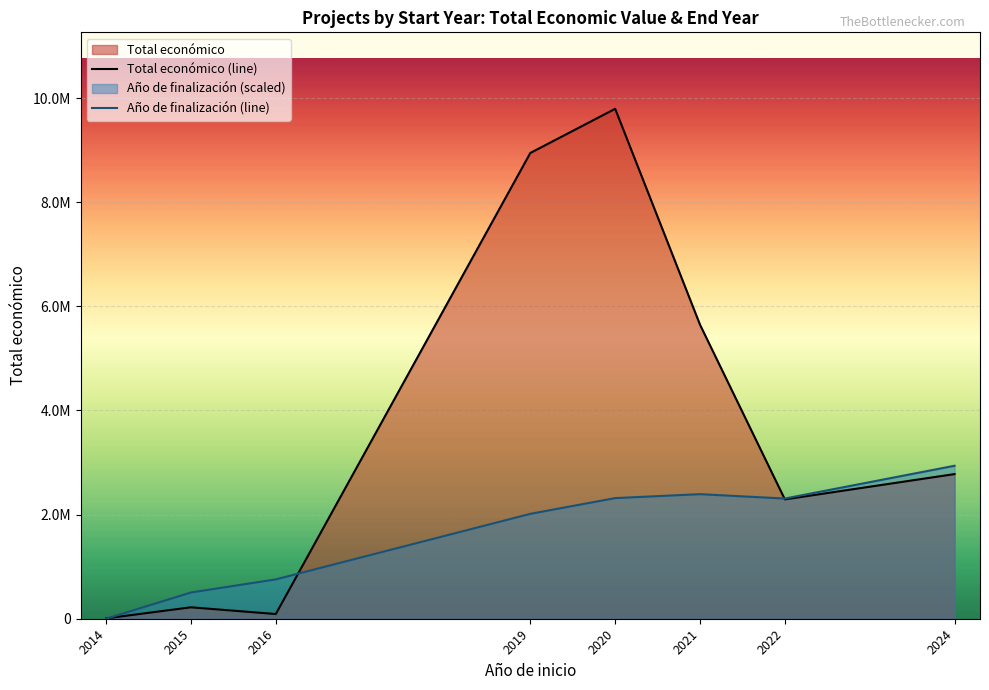

At which label does Año de finalización (line) first exceed 2308284?

2020